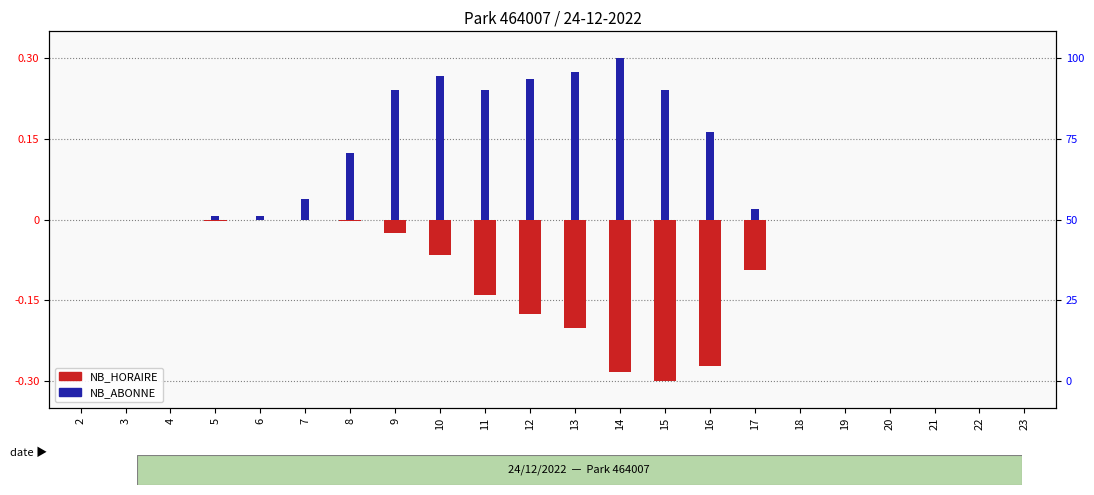

What is the sum of all NB_ABONNE values?

2.2